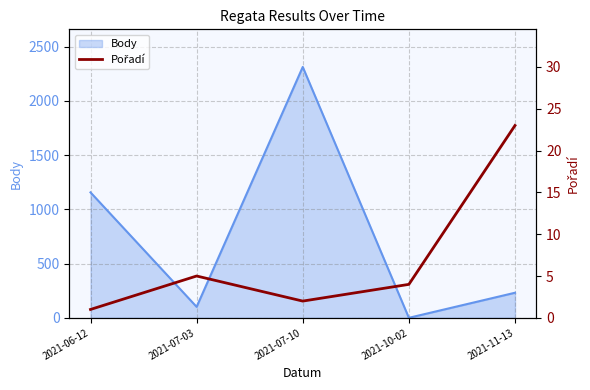

What is the highest value of the Body series?

2312